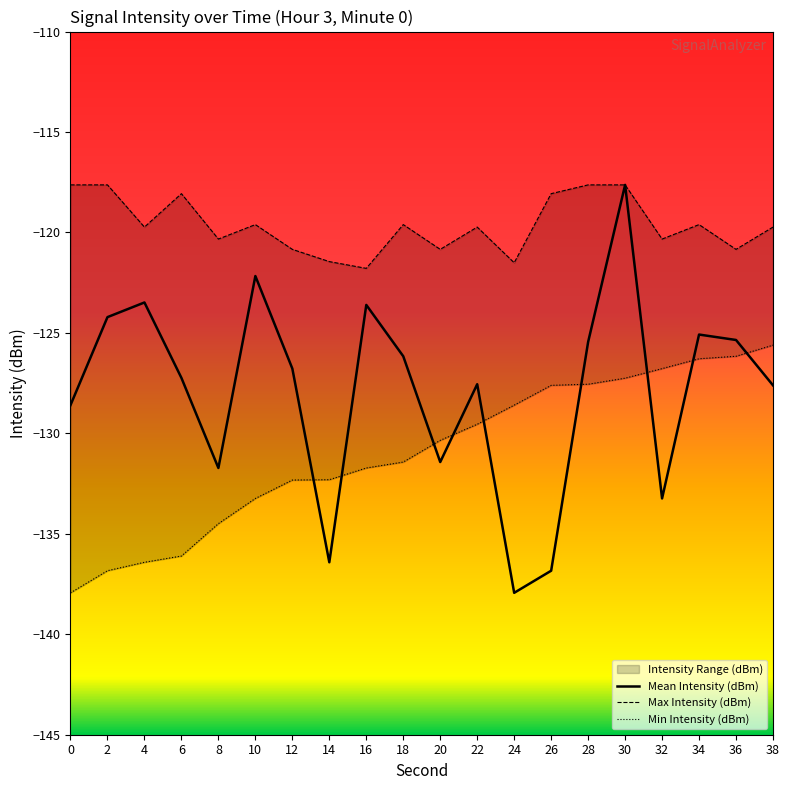

The Mean Intensity (dBm) series shows -117.6 at 30. True or false?

True